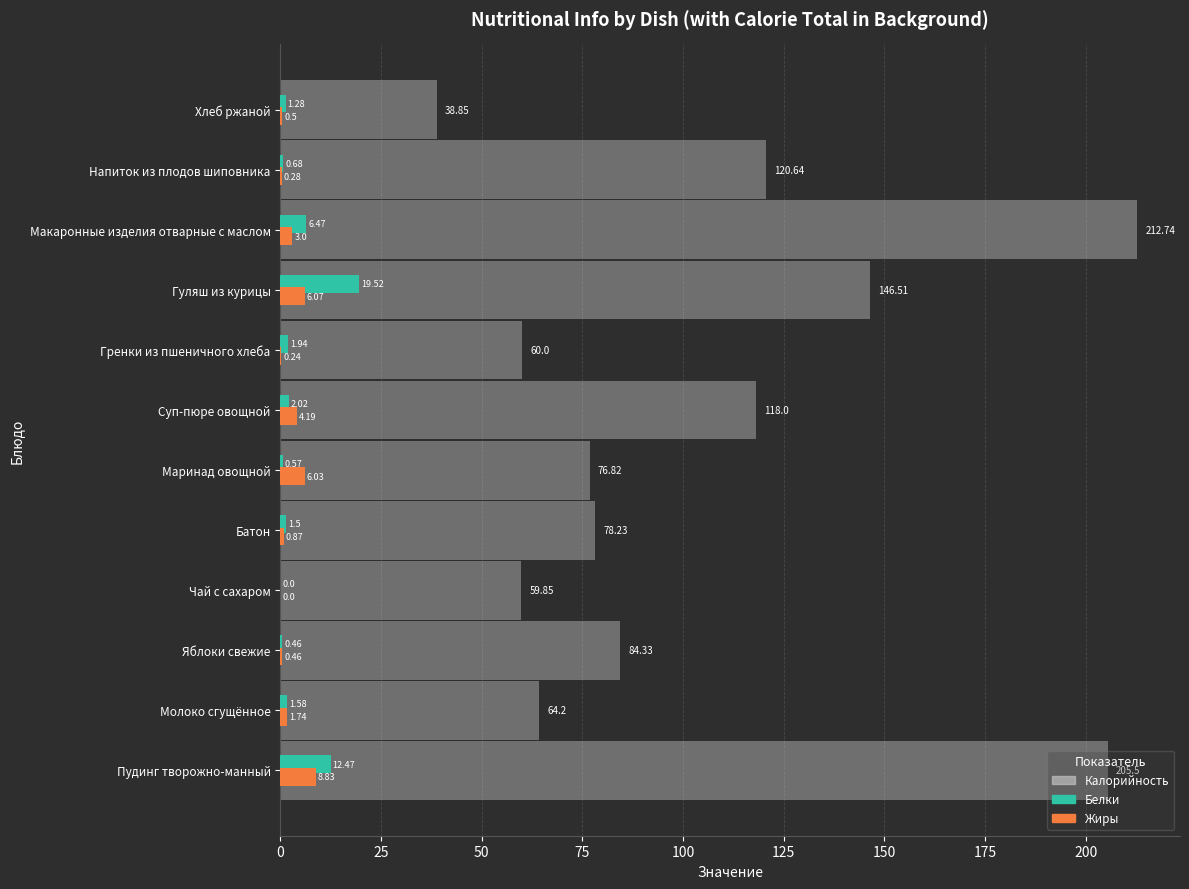

Is the value of Жиры at Хлеб ржаной greater than the value of Калорийность at Батон?

No